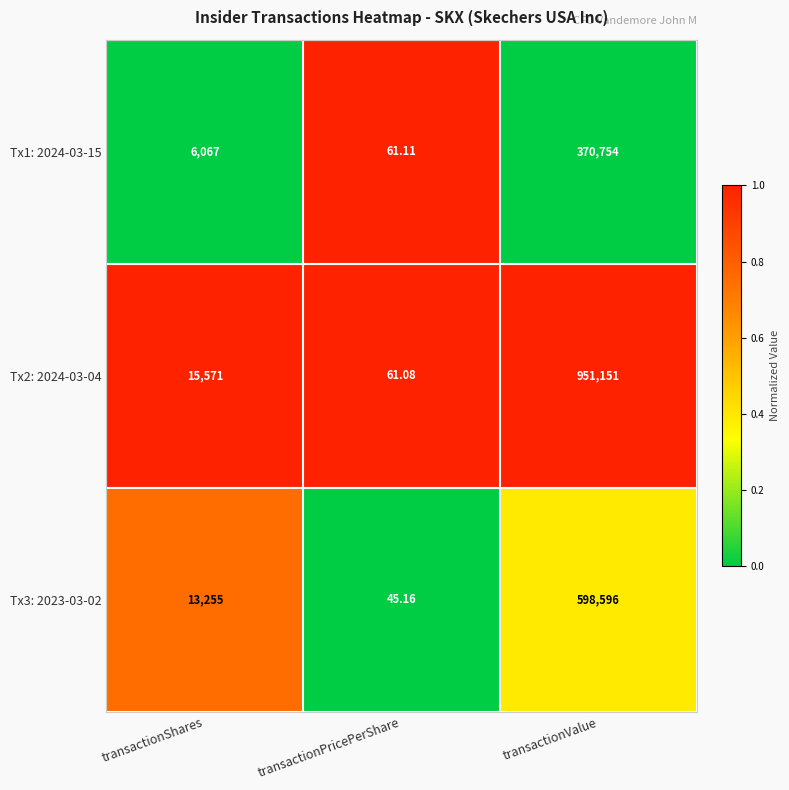

Which category has the lowest value in the Tx2: 2024-03-04 series?

transactionPricePerShare